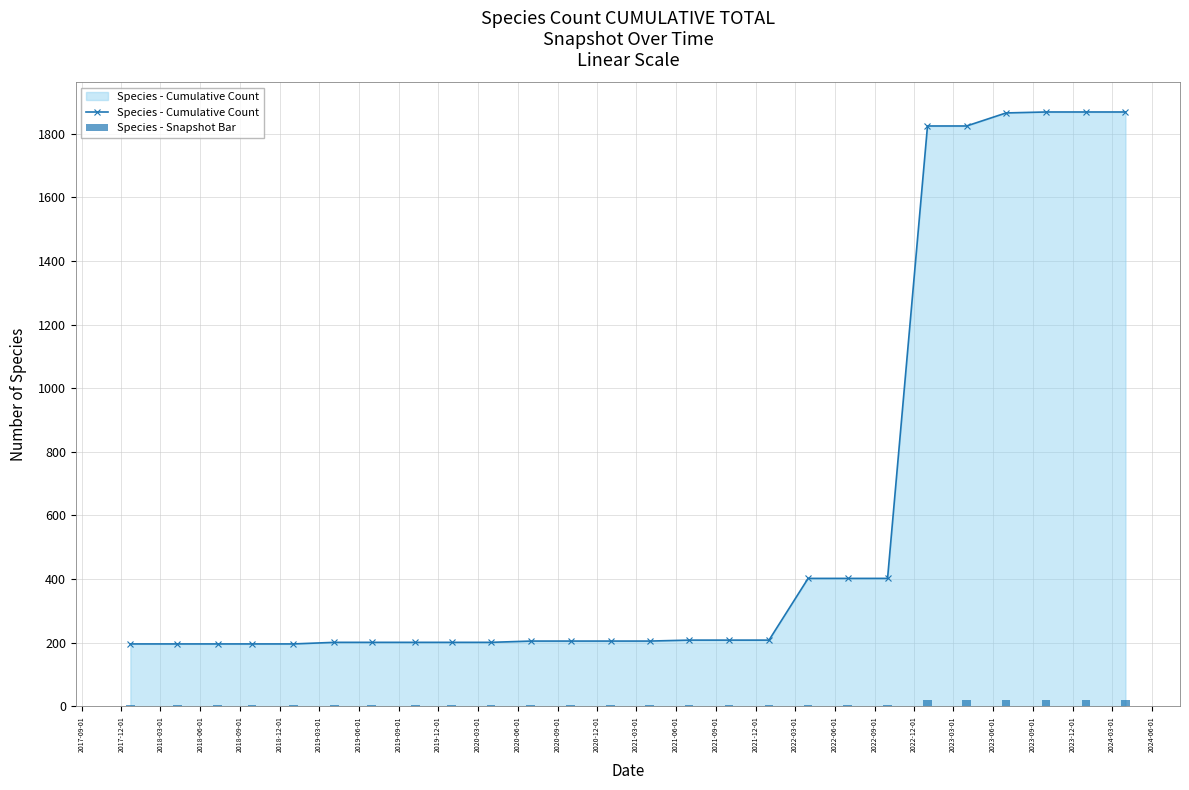

What is the minimum value shown in the chart?

5.0